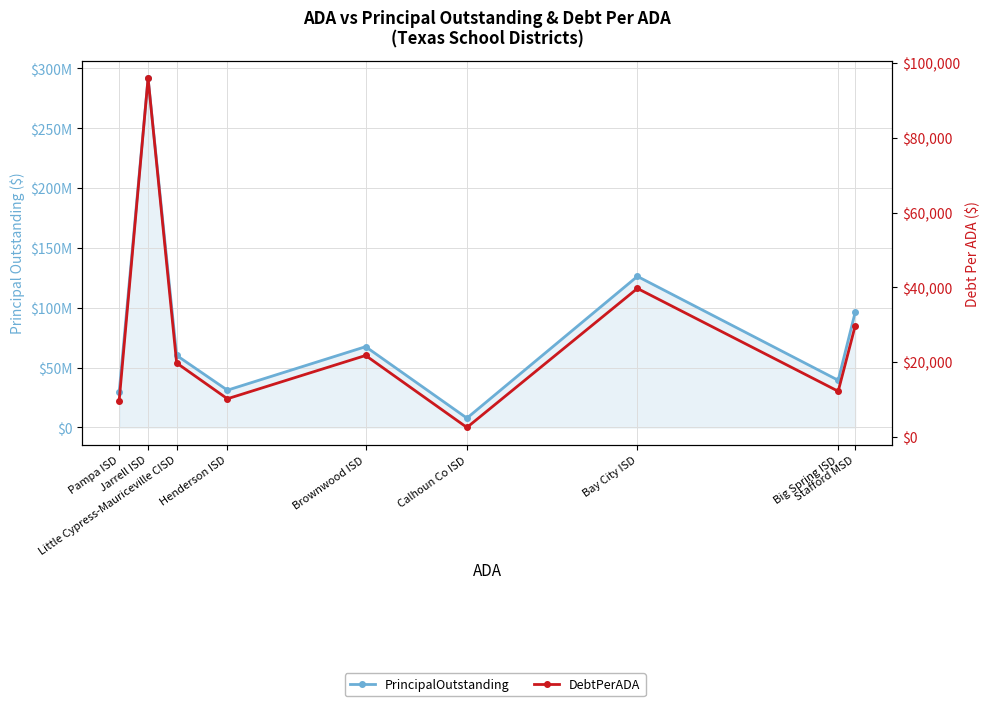

Rank the series by their maximum value, from highest to lowest.

PrincipalOutstanding, DebtPerADA